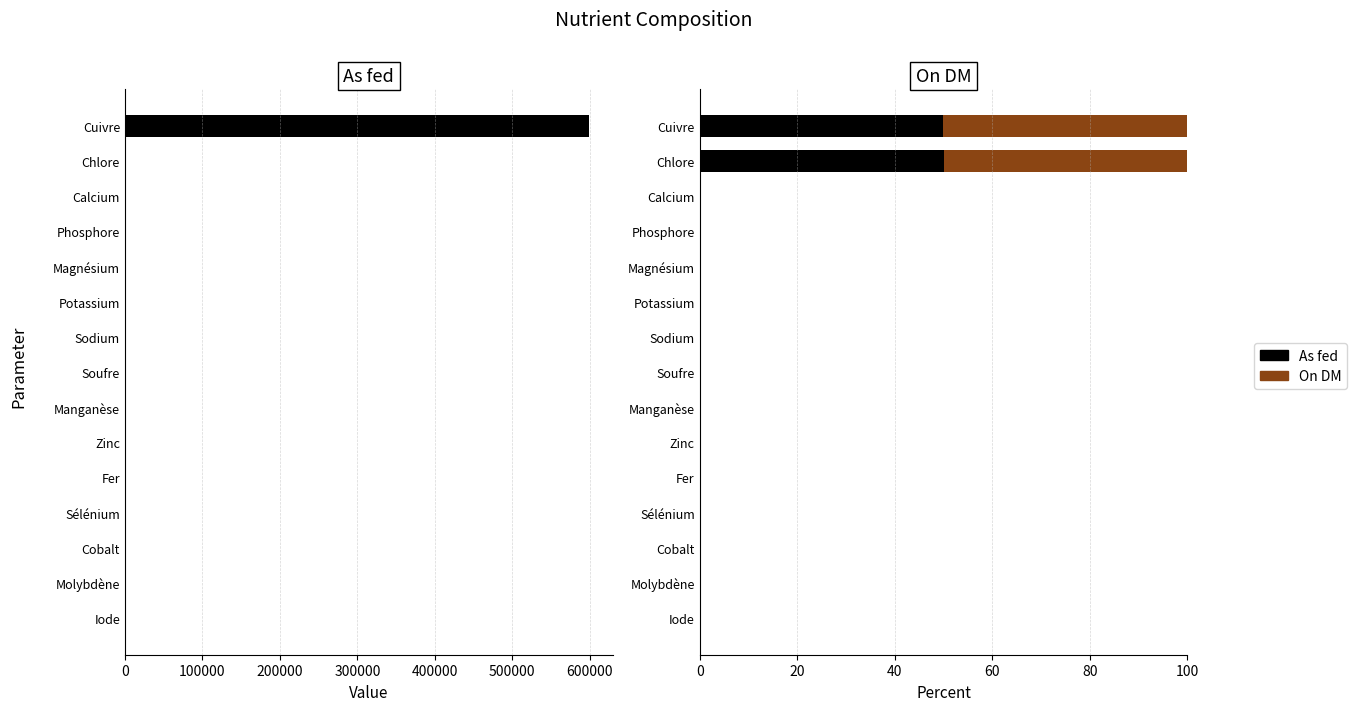

At how many categories does at least one series exceed 2?

2